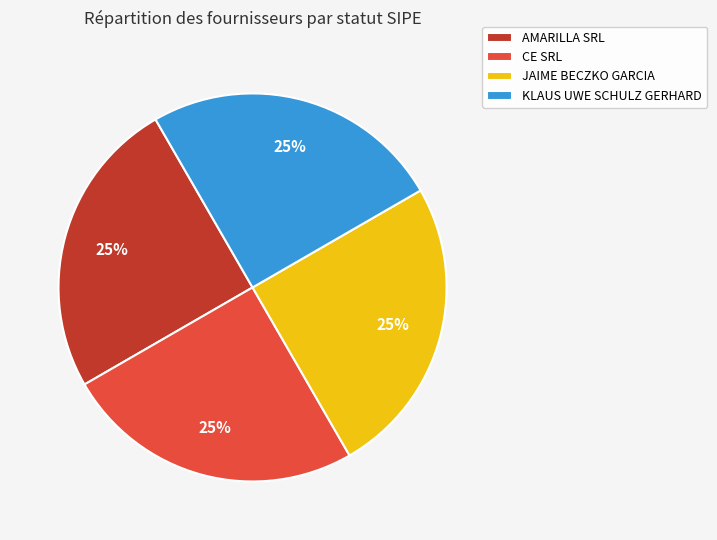

Approximately how many times larger is the value at KLAUS UWE SCHULZ GERHARD compared to AMARILLA SRL?

1.0